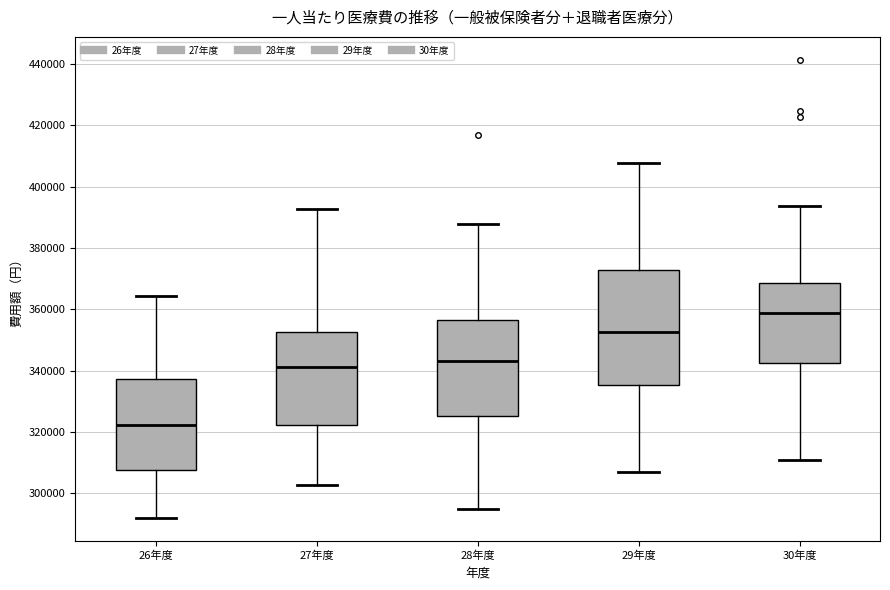

Which box's median line is the highest?

30年度